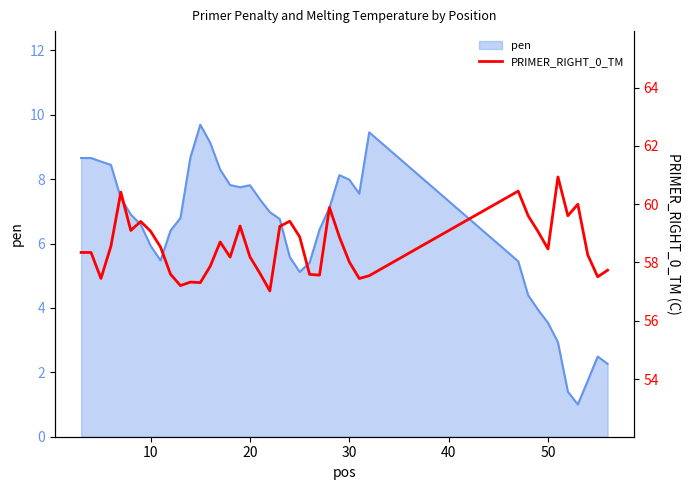

What is the difference between the second highest and second lowest values?

3.2